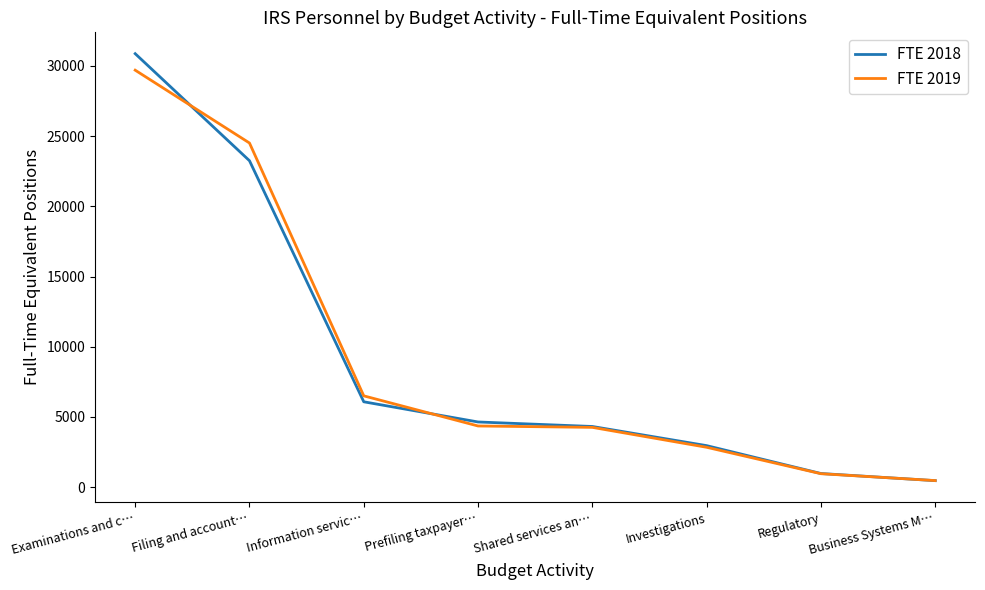

Which series has the largest range (max minus min)?

FTE 2018